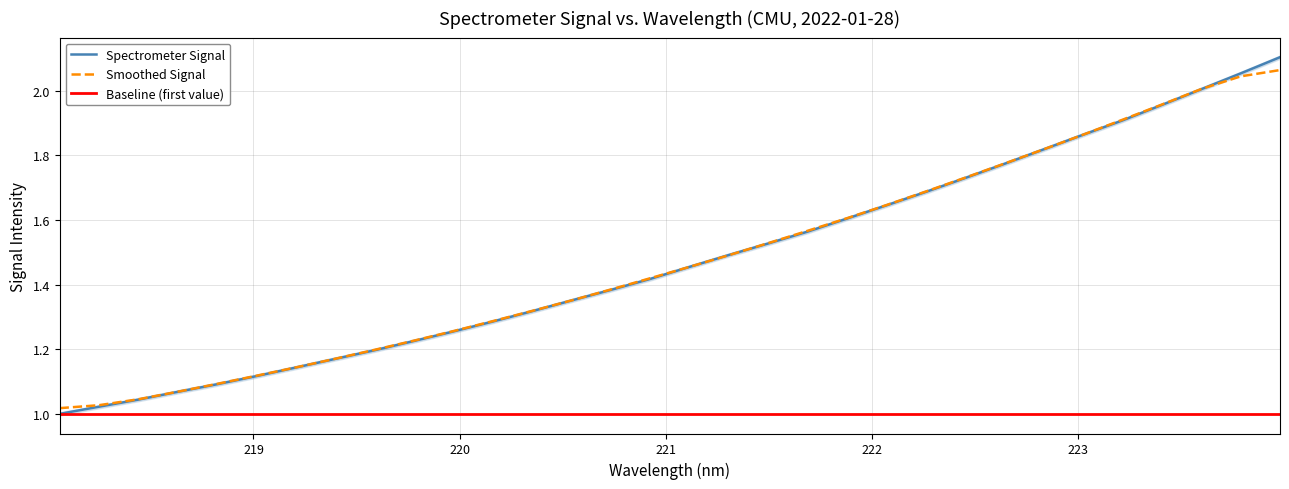

The value at 222.6447 is 1.8. True or false?

True